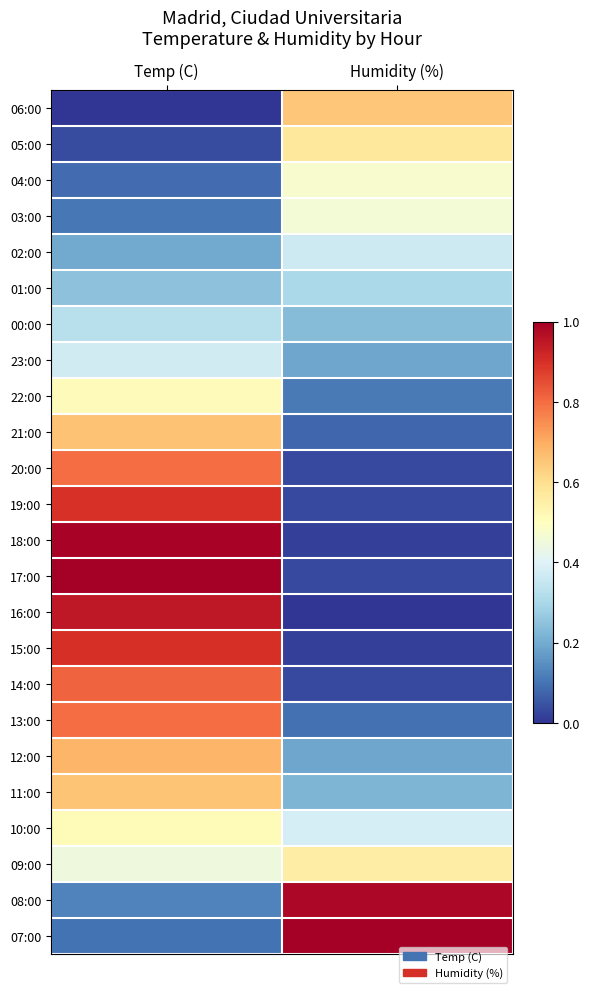

Reading left to right, list all the values displayed in this chart.

06:00: Temp (C)=0.0	Humidity (%)=0.7
05:00: Temp (C)=0.0	Humidity (%)=0.6
04:00: Temp (C)=0.1	Humidity (%)=0.5
03:00: Temp (C)=0.1	Humidity (%)=0.5
02:00: Temp (C)=0.2	Humidity (%)=0.4
01:00: Temp (C)=0.2	Humidity (%)=0.3
00:00: Temp (C)=0.3	Humidity (%)=0.2
23:00: Temp (C)=0.4	Humidity (%)=0.2
22:00: Temp (C)=0.5	Humidity (%)=0.1
21:00: Temp (C)=0.7	Humidity (%)=0.1
20:00: Temp (C)=0.8	Humidity (%)=0.0
19:00: Temp (C)=0.9	Humidity (%)=0.0
18:00: Temp (C)=1.0	Humidity (%)=0.0
17:00: Temp (C)=1.0	Humidity (%)=0.0
16:00: Temp (C)=0.9	Humidity (%)=0.0
15:00: Temp (C)=0.9	Humidity (%)=0.0
14:00: Temp (C)=0.8	Humidity (%)=0.0
13:00: Temp (C)=0.8	Humidity (%)=0.1
12:00: Temp (C)=0.7	Humidity (%)=0.2
11:00: Temp (C)=0.7	Humidity (%)=0.2
10:00: Temp (C)=0.5	Humidity (%)=0.4
09:00: Temp (C)=0.4	Humidity (%)=0.6
08:00: Temp (C)=0.1	Humidity (%)=1.0
07:00: Temp (C)=0.1	Humidity (%)=1.0